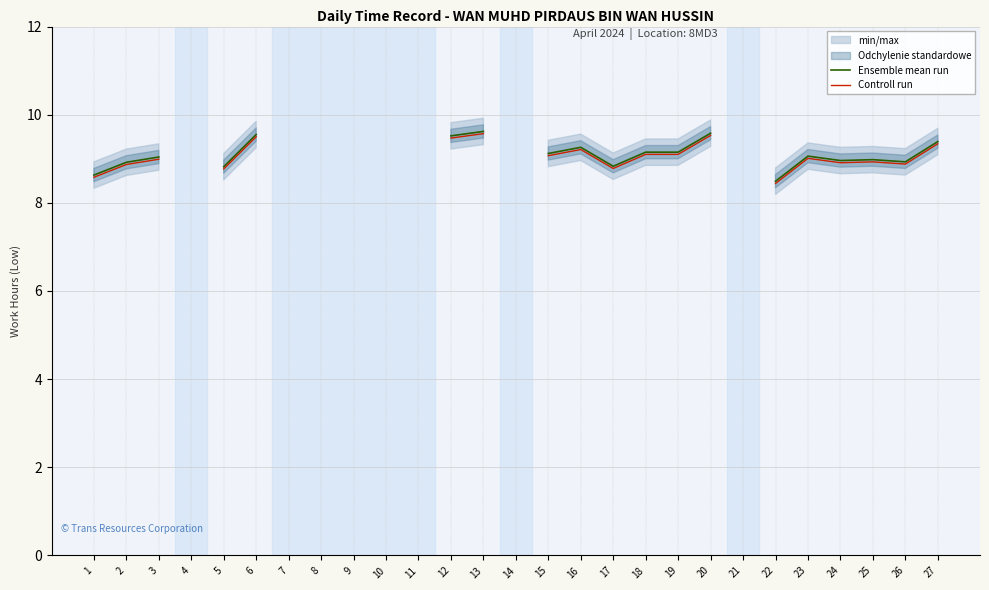

True or false: Ensemble mean run and Controll run cross at least once.

False